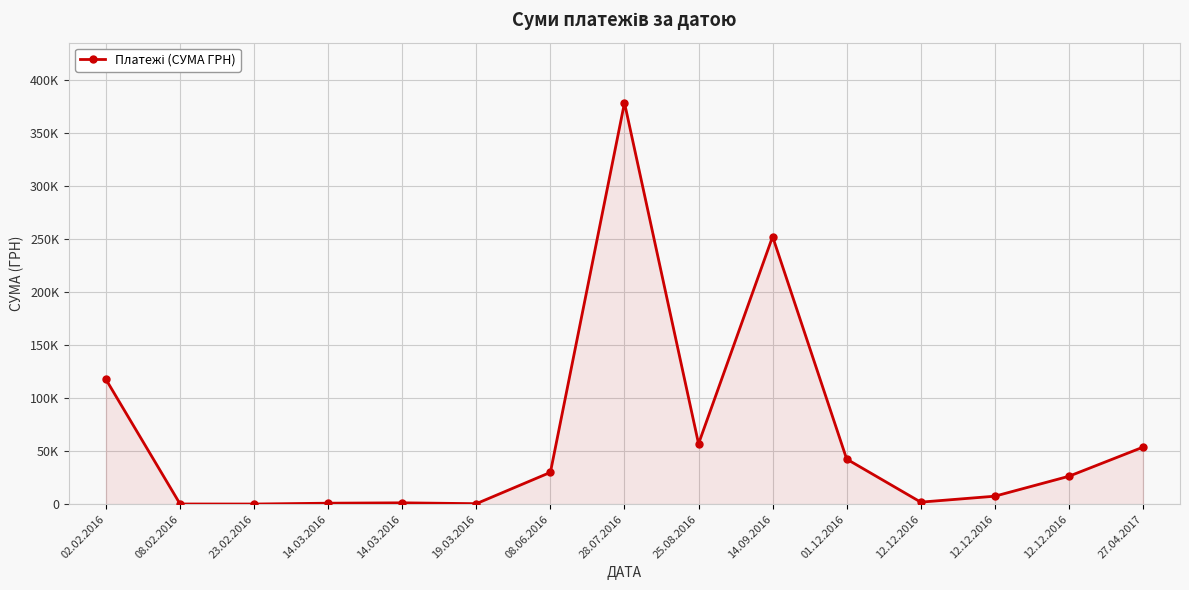

Reading right to left, what are all the values shown in this chart?

53840.0	26385.1	7582.0	1974.0	42588.0	252536.2	57071.8	378804.2	30079.7	525.0	1321.6	977.5	187.8	226.1	117710.0